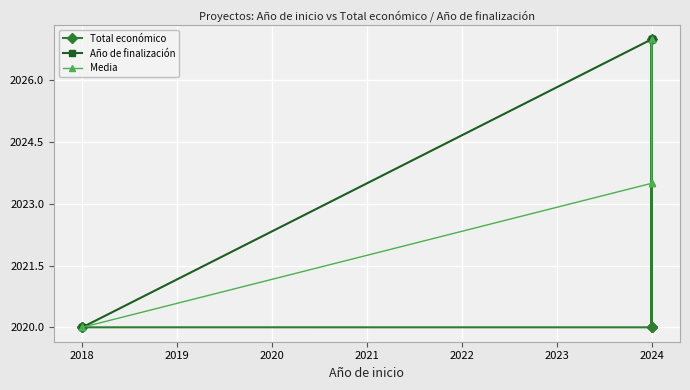

What is the average value of the Media series?

2022.9